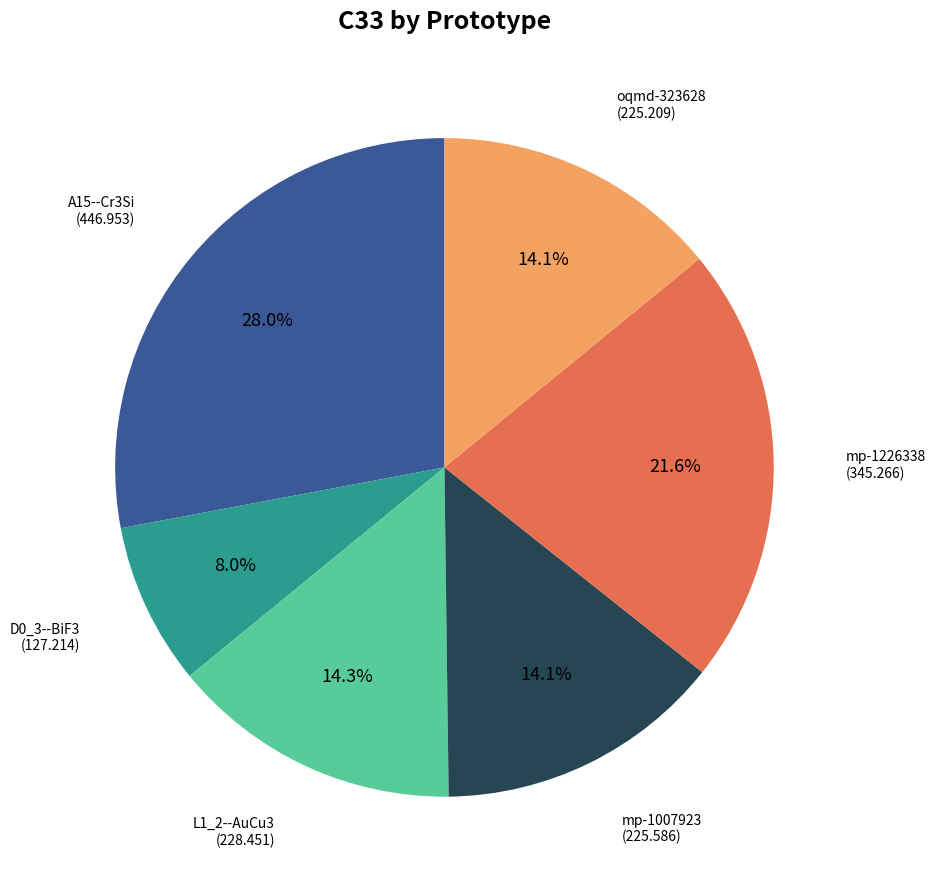

Is there a majority slice in this chart?

No